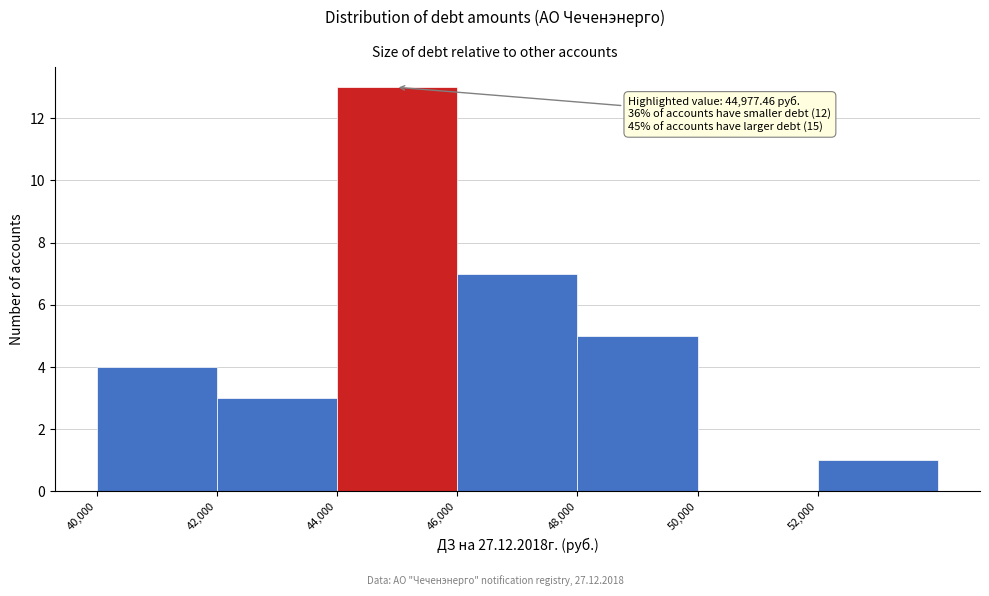

Over which range of the x-axis is the bar tallest?

44000 to 46000